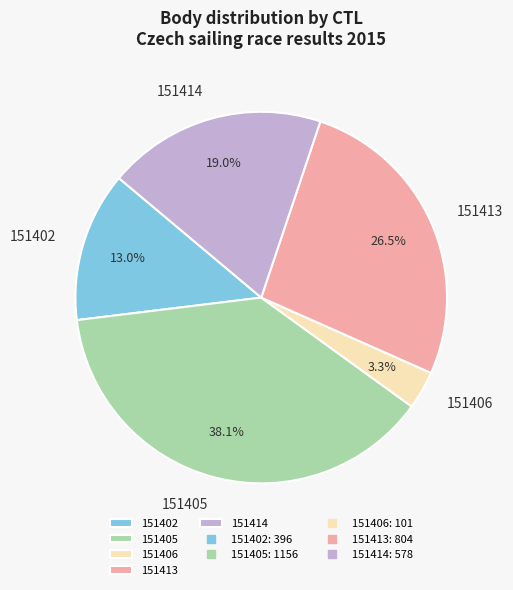

Count the number of slices in the pie.

5